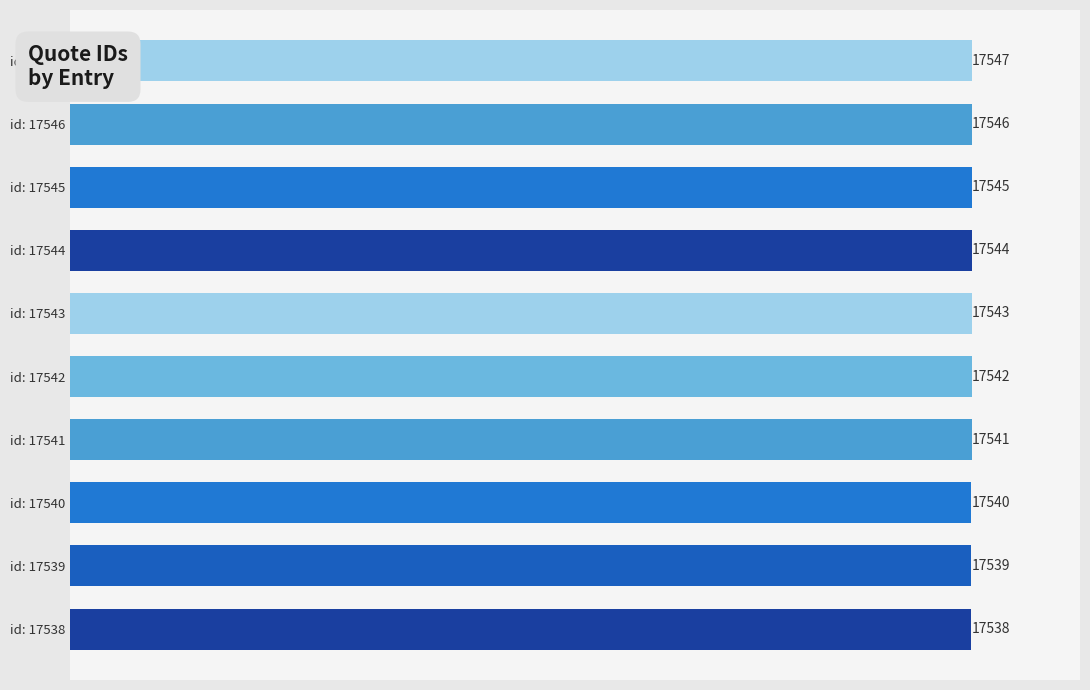

Does the chart contain stacked bars?

No